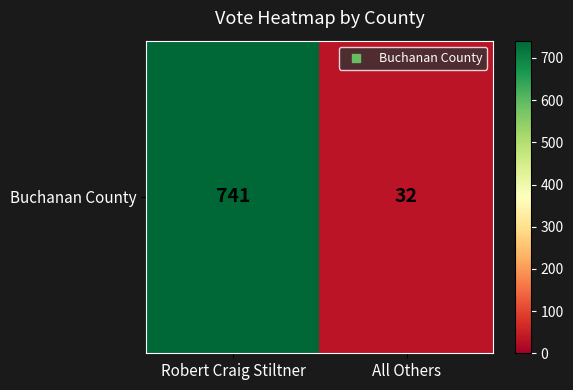

At which category does the chart reach its minimum across all series?

All Others